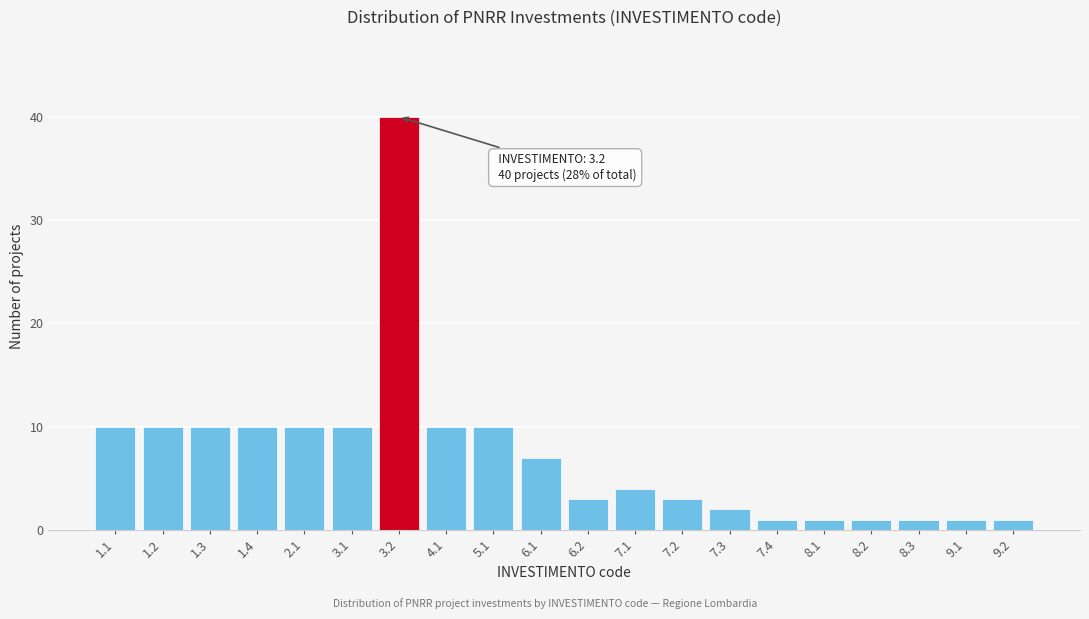

Reading left to right, what are all the values shown in this chart?

1.1=10	1.2=10	1.3=10	1.4=10	2.1=10	3.1=10	3.2=40	4.1=10	5.1=10	6.1=7	6.2=3	7.1=4	7.2=3	7.3=2	7.4=1	8.1=1	8.2=1	8.3=1	9.1=1	9.2=1